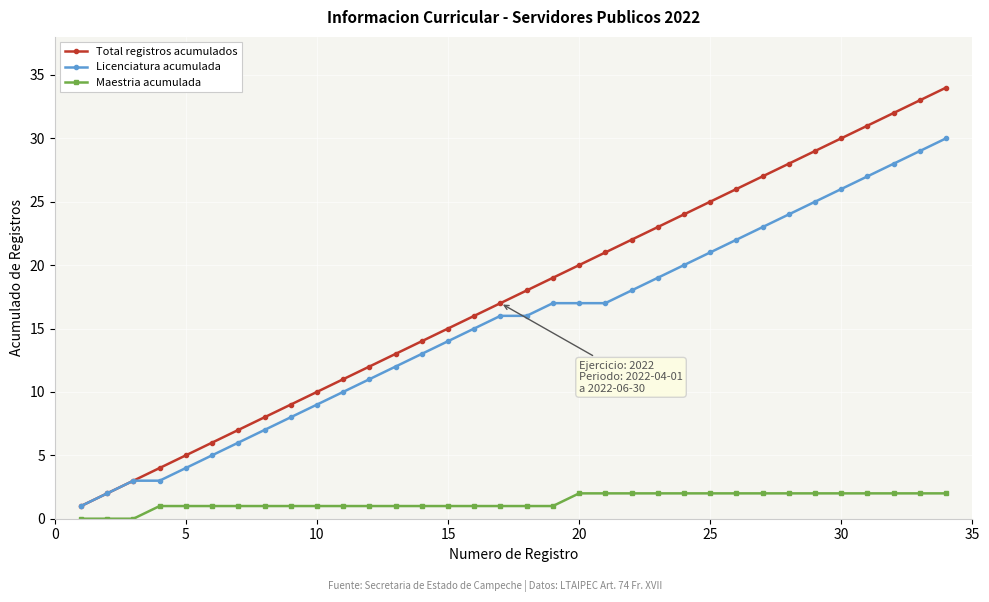

True or false: Total registros acumulados has more than 0 interior local peaks.

False